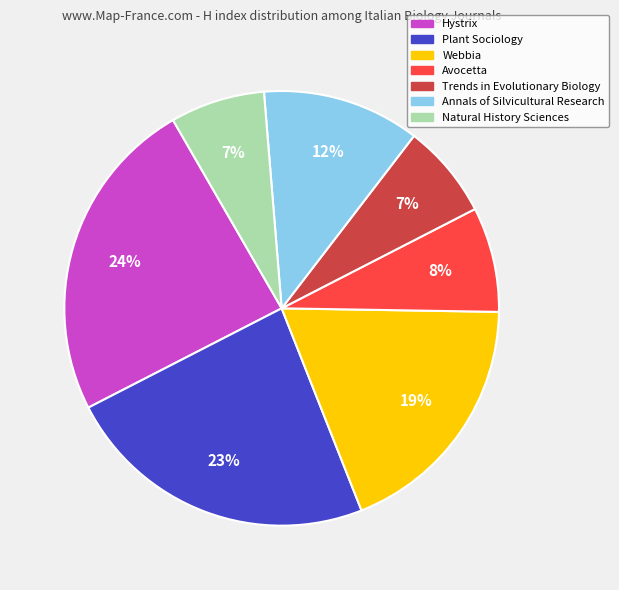

How many segments does this pie chart have?

7